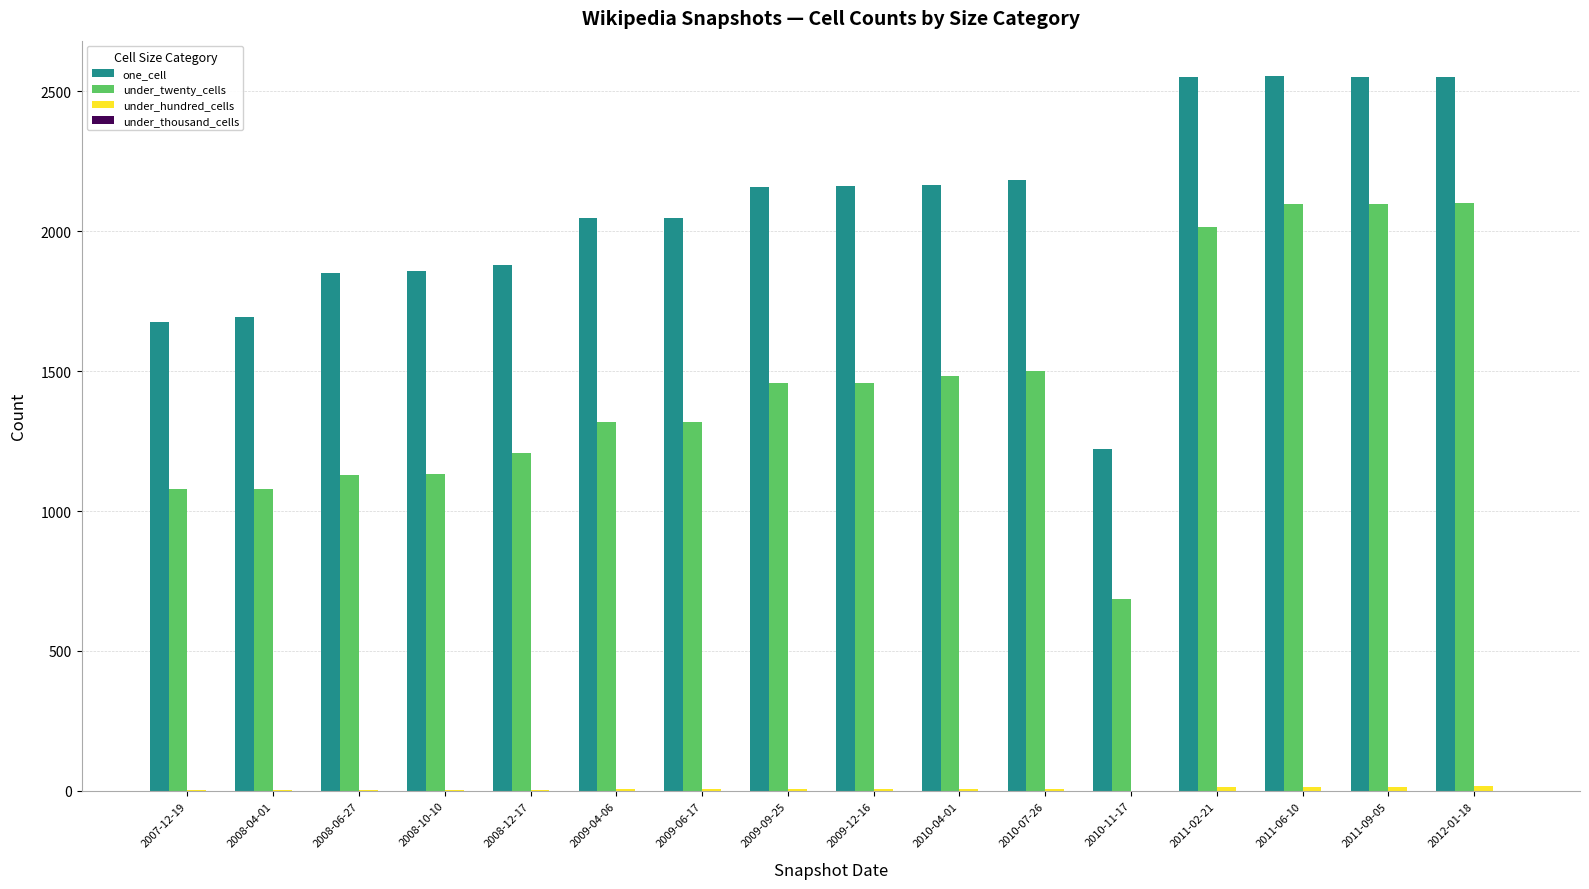

Which series has the largest total across all categories?

one_cell